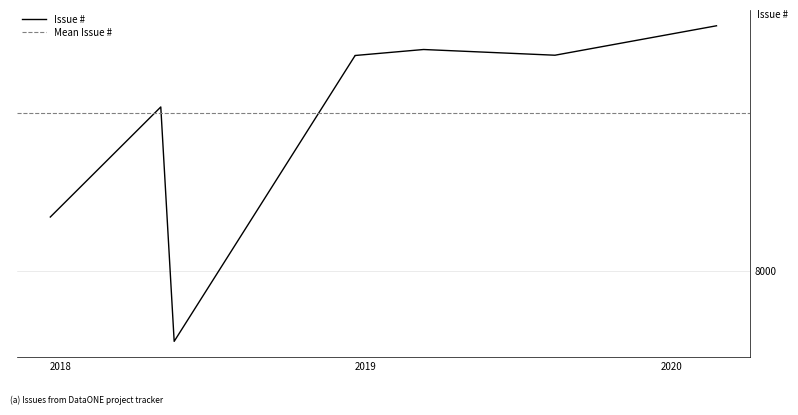

What is the greatest value displayed?

8858